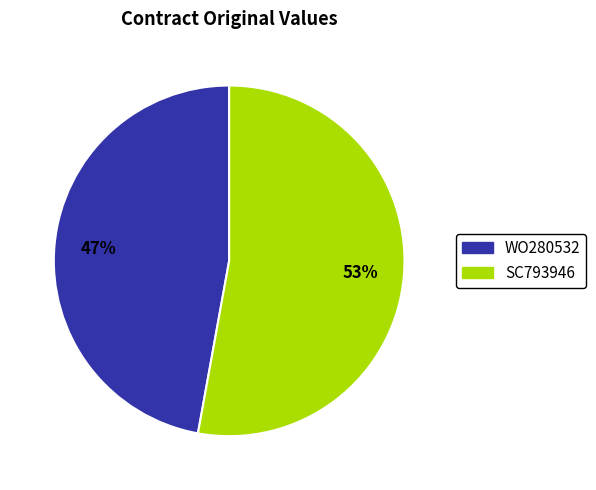

To the nearest percent, what portion does WO280532 represent?

47%